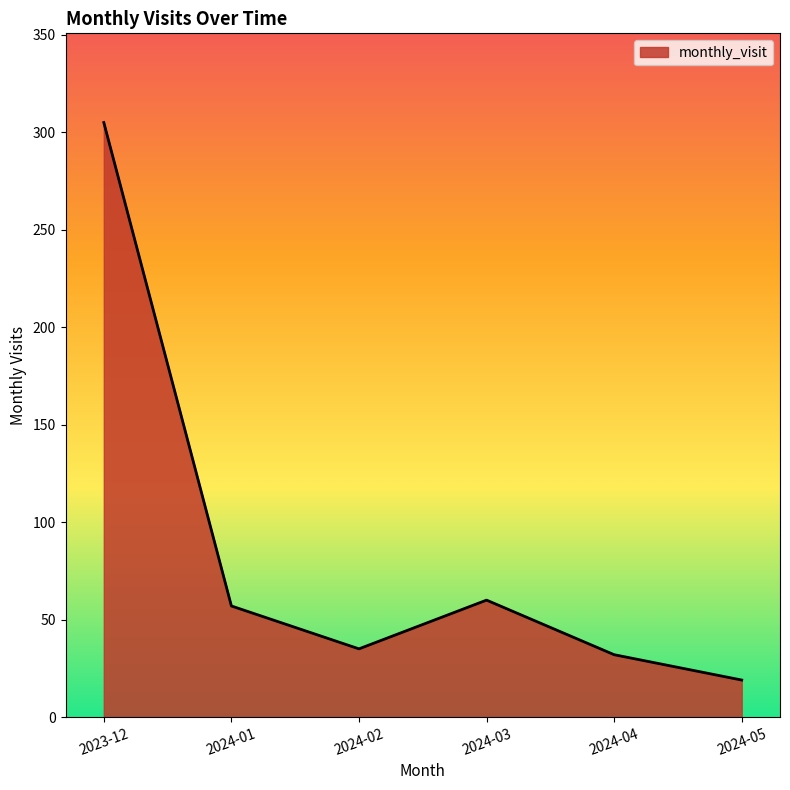

At which label does the data first exceed 57?

2023-12